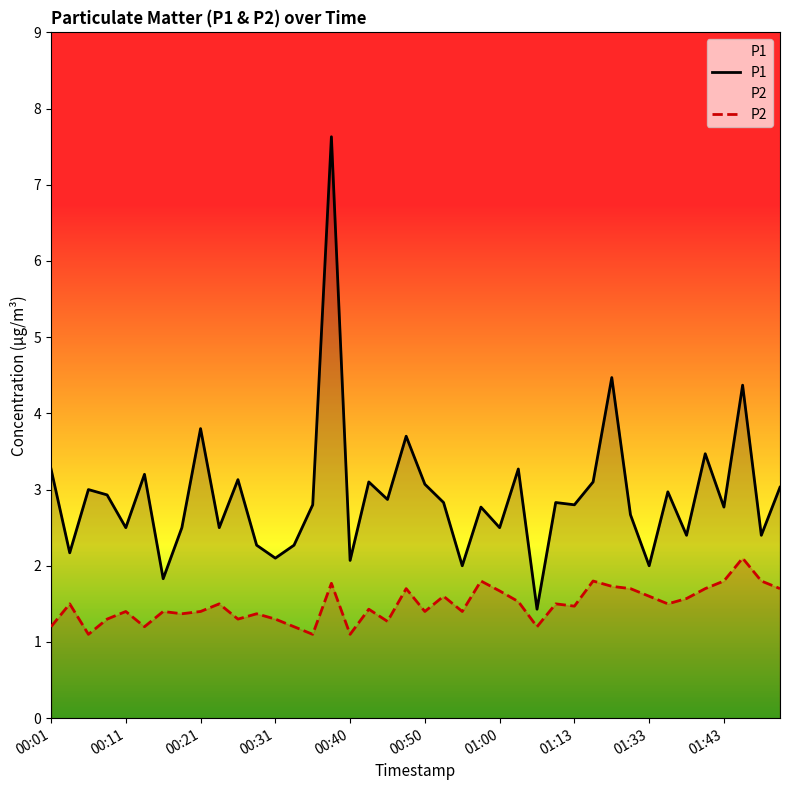

Which series has the widest spread of values?

P1